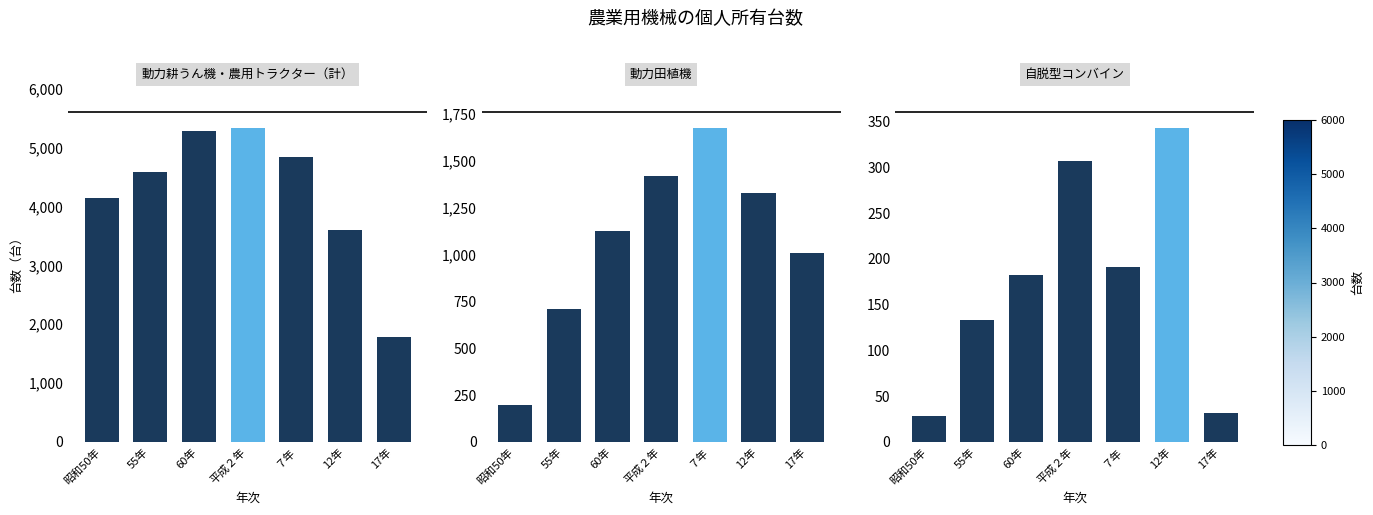

What is the label of the 3rd bar from the right?

７年